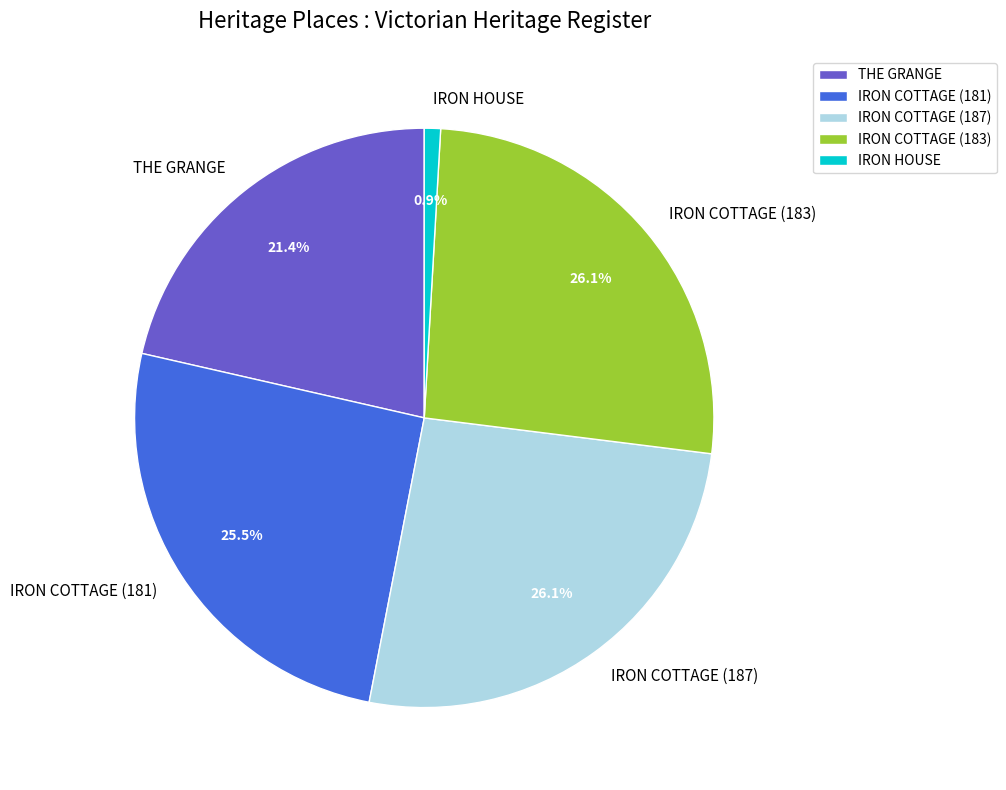

Is it true that IRON HOUSE is 11% of the pie?

False